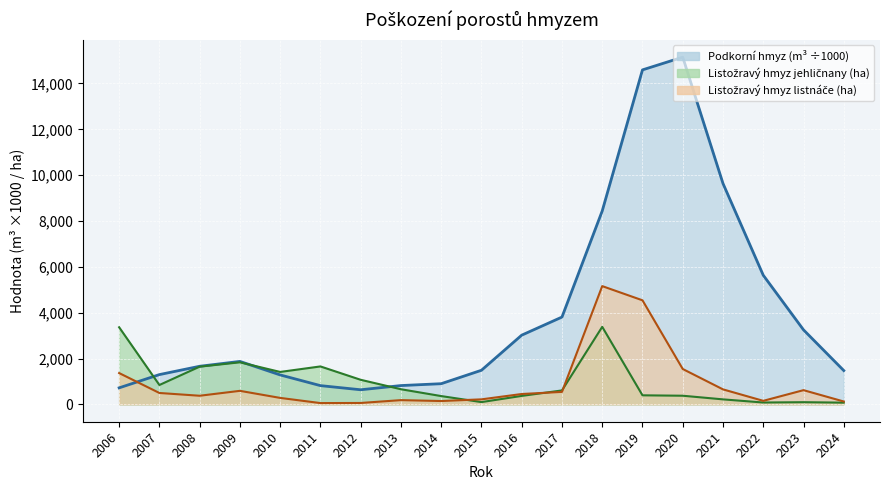

Rank the categories by Podkorní hmyz (m3) (line) value from highest to lowest.

2020, 2019, 2021, 2018, 2022, 2017, 2023, 2016, 2009, 2008, 2015, 2024, 2007, 2010, 2014, 2013, 2011, 2006, 2012